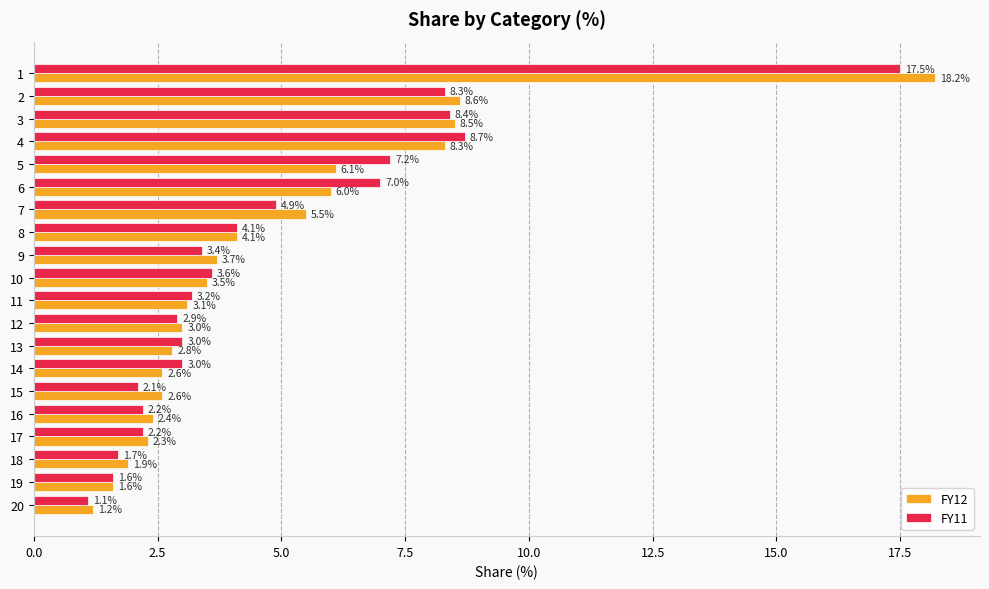

What is the difference between the maximum and minimum values in the FY12 series?

17.0